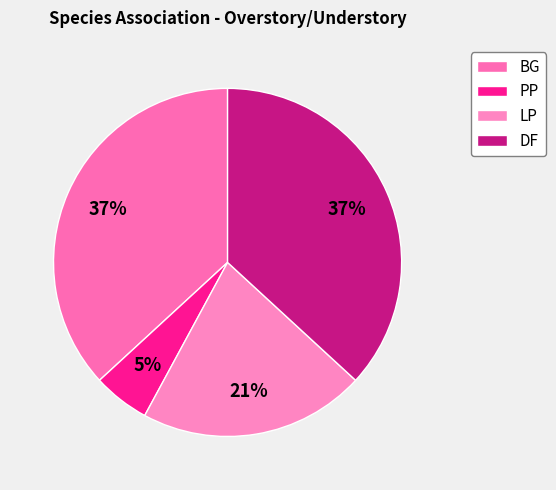

The DF slice represents 42% of the pie. True or false?

False